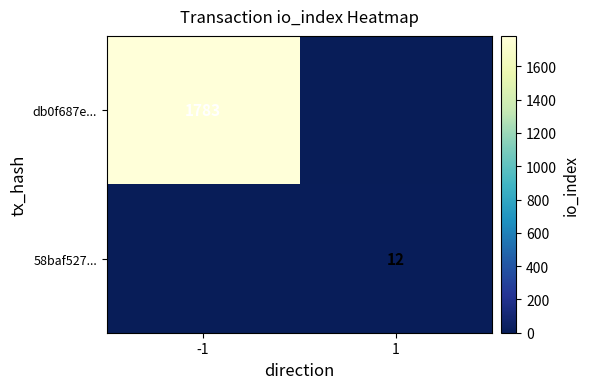

The 58baf527... series shows 20 at 1. True or false?

False